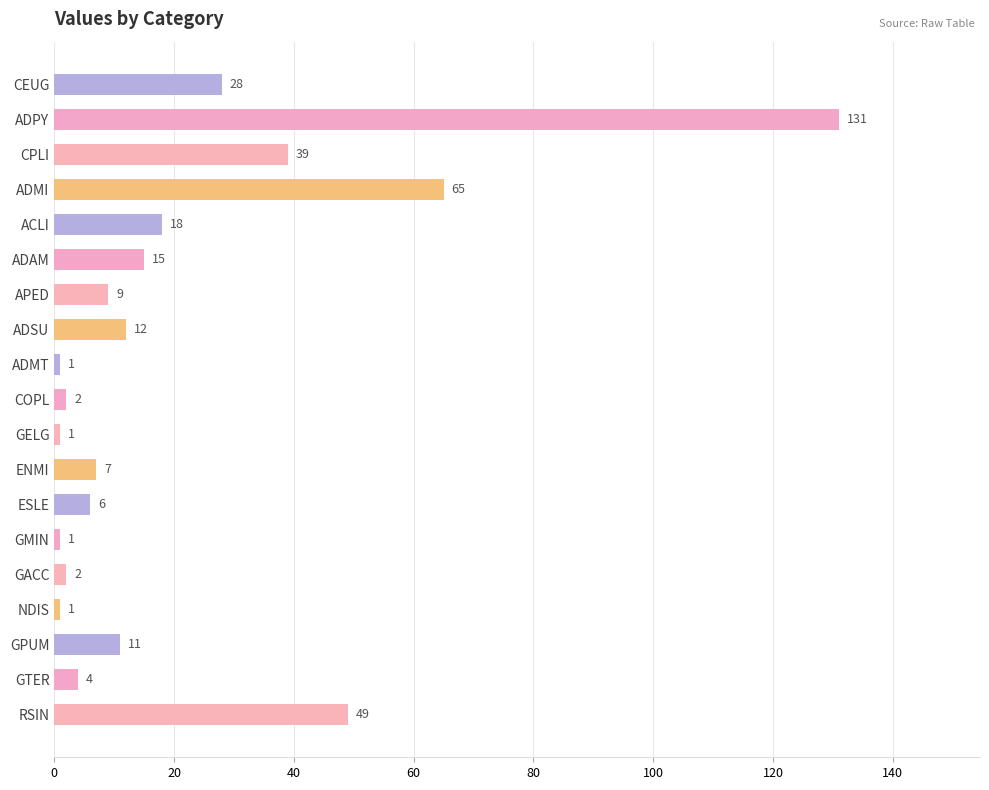

Which label corresponds to the largest value in the chart?

ADPY